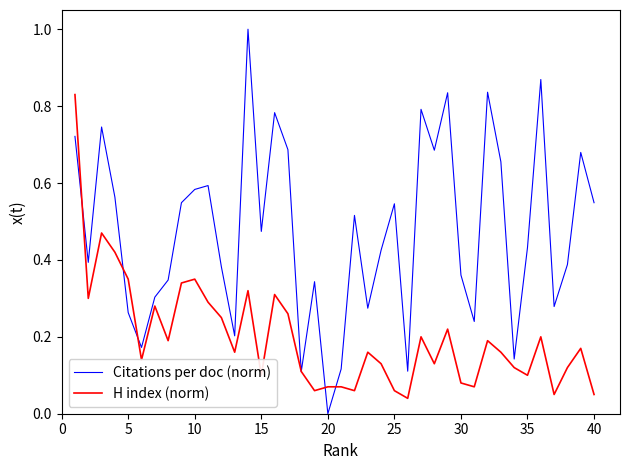

Rank the series by their average value, from lowest to highest.

H index (norm), Citations per doc (norm)